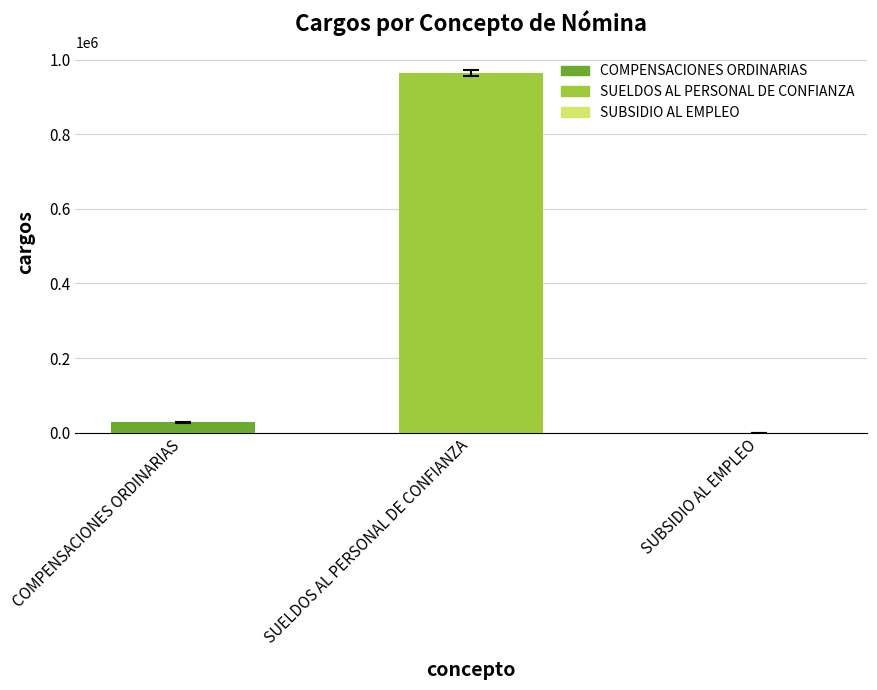

What is the change in value from COMPENSACIONES ORDINARIAS to SUBSIDIO AL EMPLEO?

-27446.5